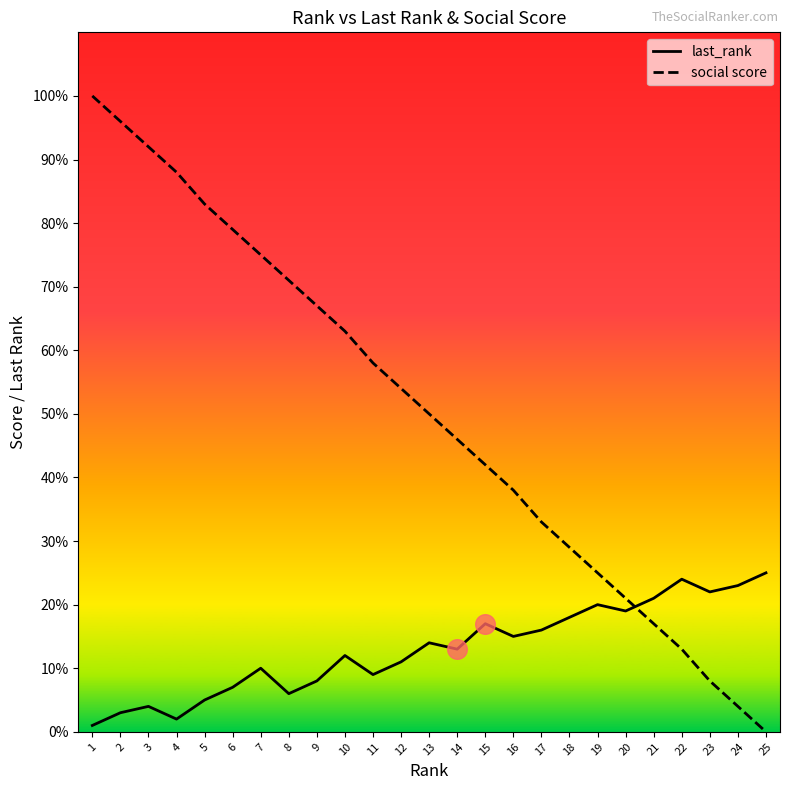

Between 5 and 11, which series saw the biggest shift?

social score